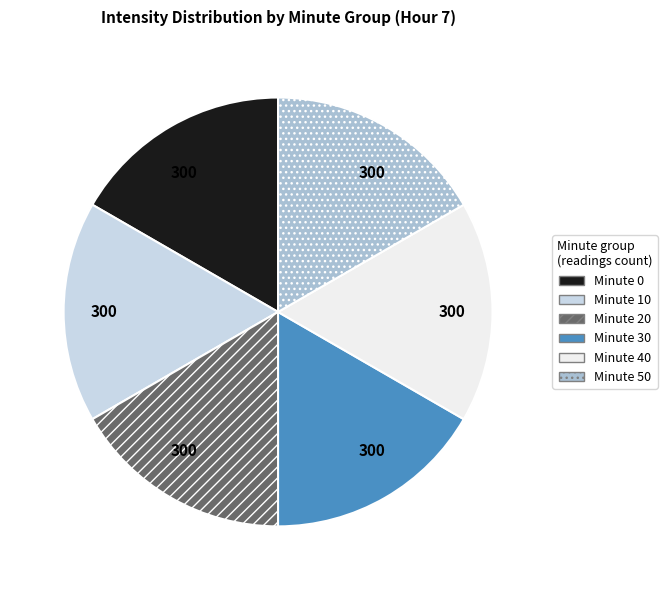

Is there a majority slice in this chart?

No